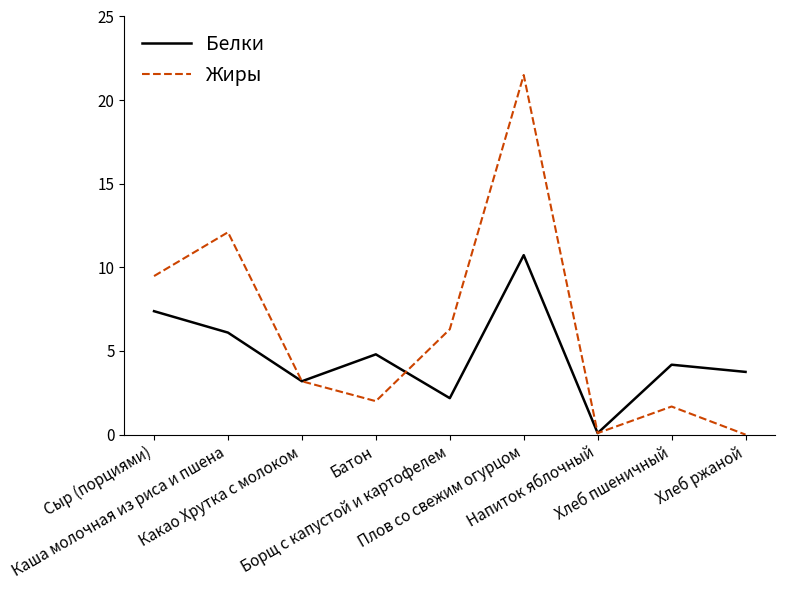

Which series changed the most between Какао Хрутка с молоком and Батон?

Белки